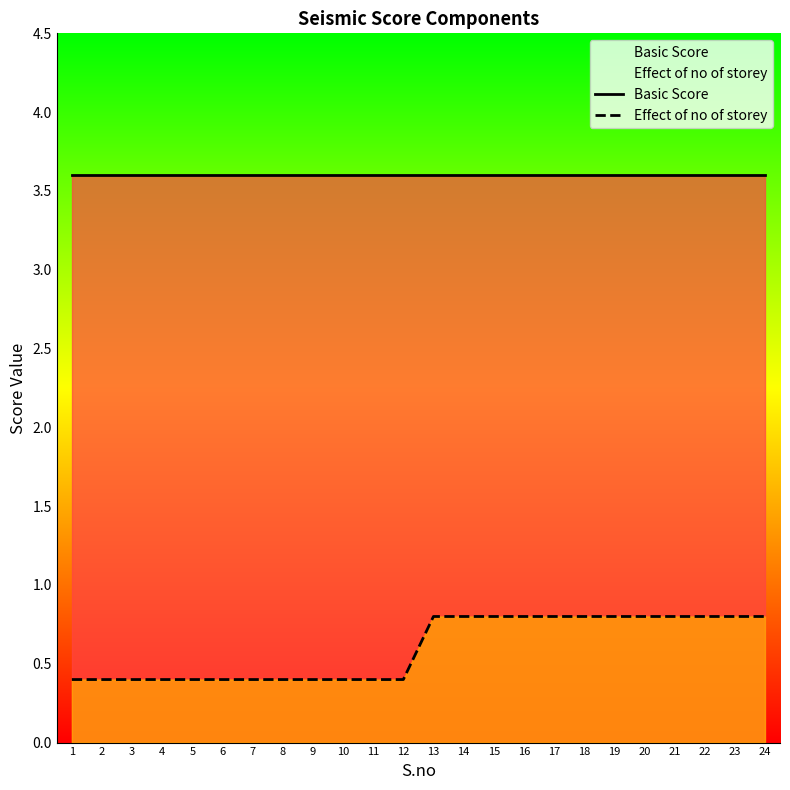

Which series changed the most between 5 and 24?

Effect of no of storey